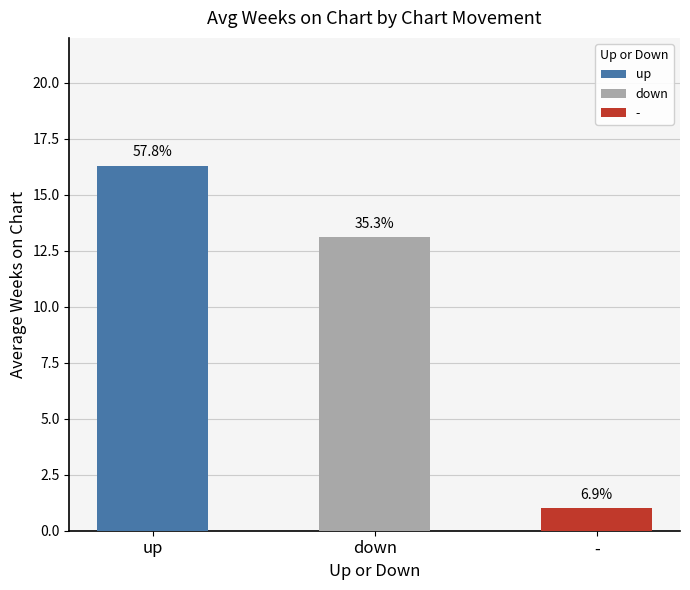

Rank the categories by value from highest to lowest.

up, down, -